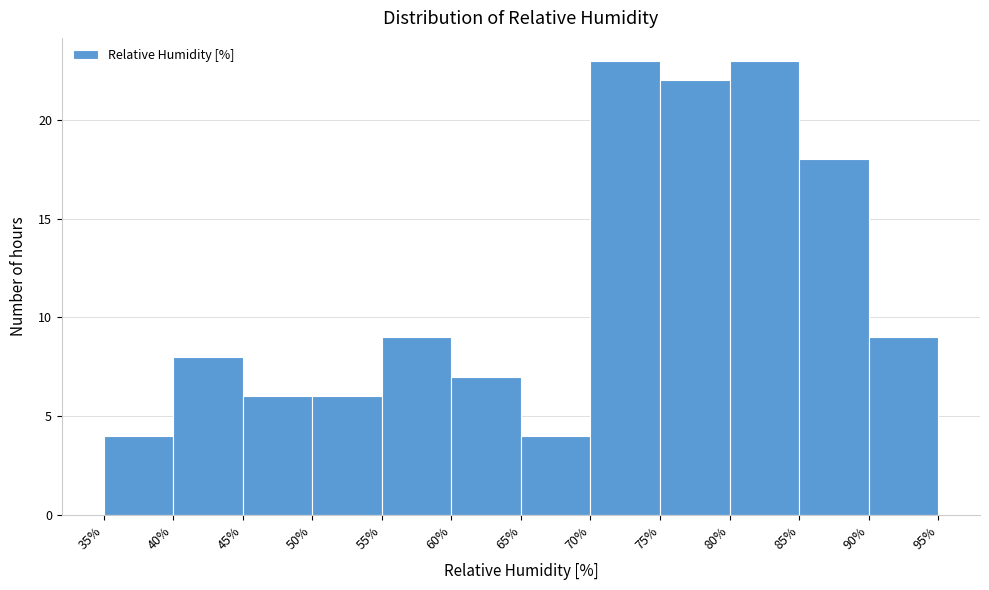

Reading left to right, list every bar in this chart as the range it spans on the x-axis followed by its height. The values are not printed on the chart, so give them approximately, as read against the axis.

35% to 40%: 4
40% to 45%: 8
45% to 50%: 6
50% to 55%: 6
55% to 60%: 9
60% to 65%: 7
65% to 70%: 4
70% to 75%: 23
75% to 80%: 22
80% to 85%: 23
85% to 90%: 18
90% to 95%: 9